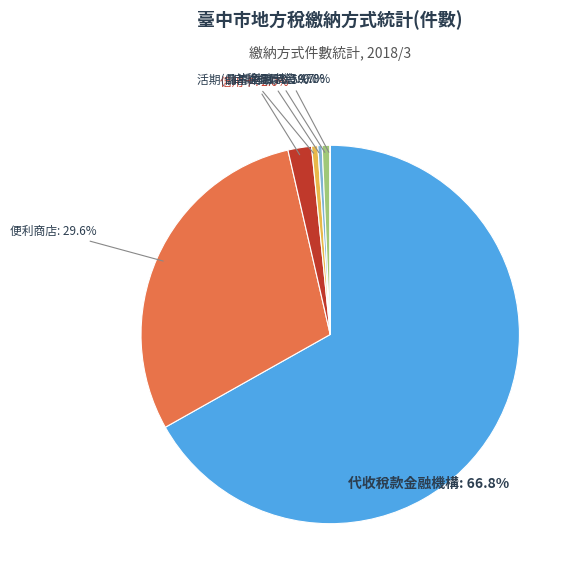

Which slice is the largest?

代收稅款金融機構